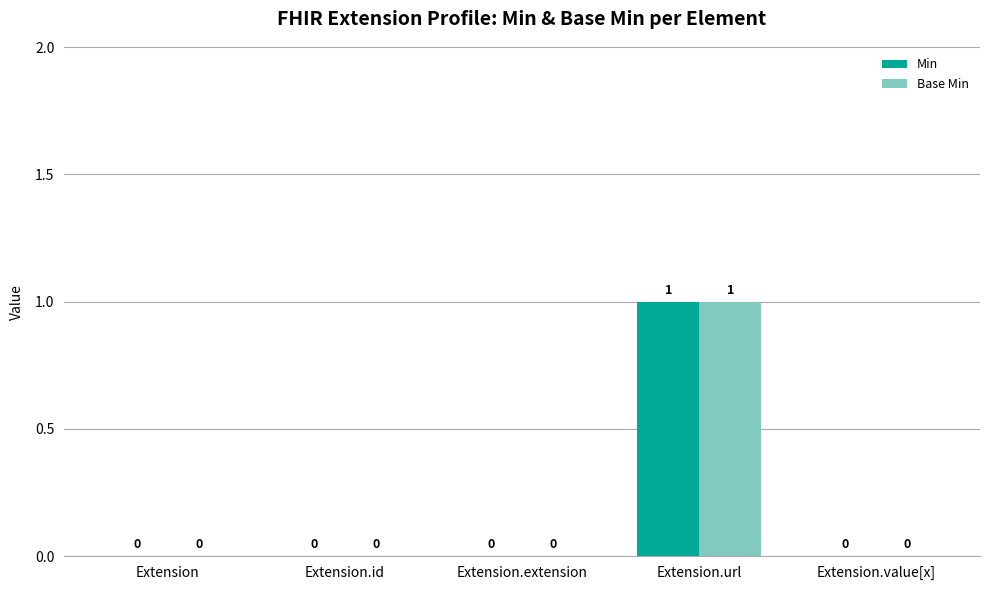

Is it true that Min equals 1 at Extension.id?

False